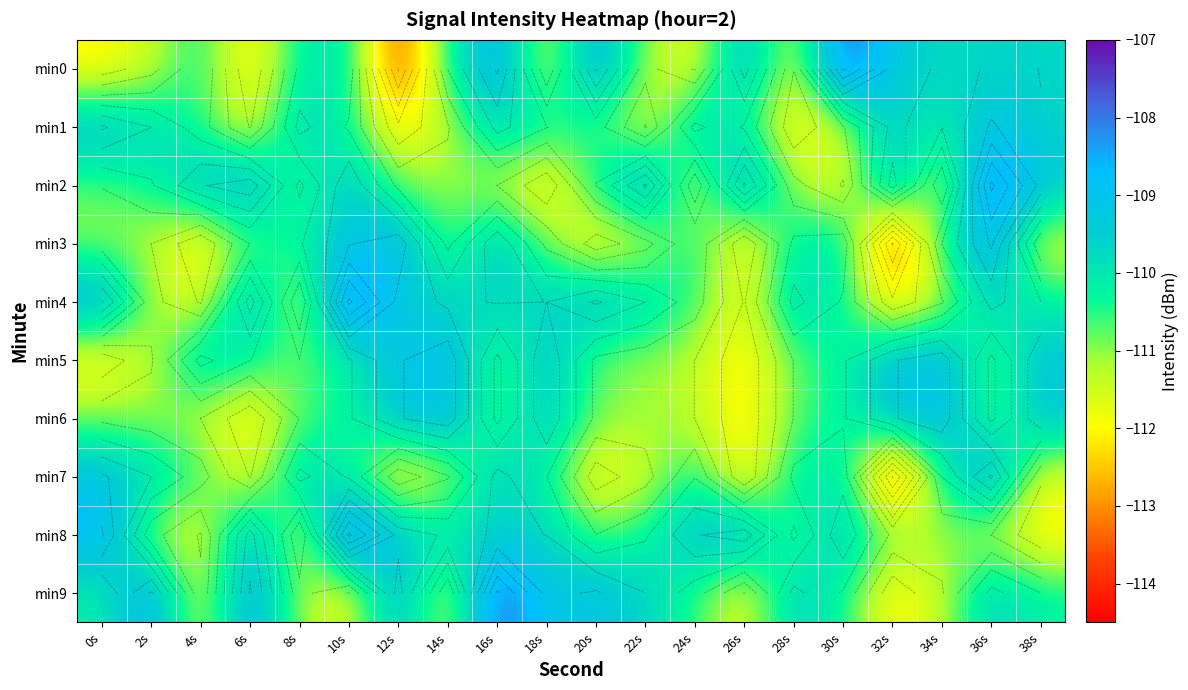

Which has a higher value, 34s or 26s?

26s